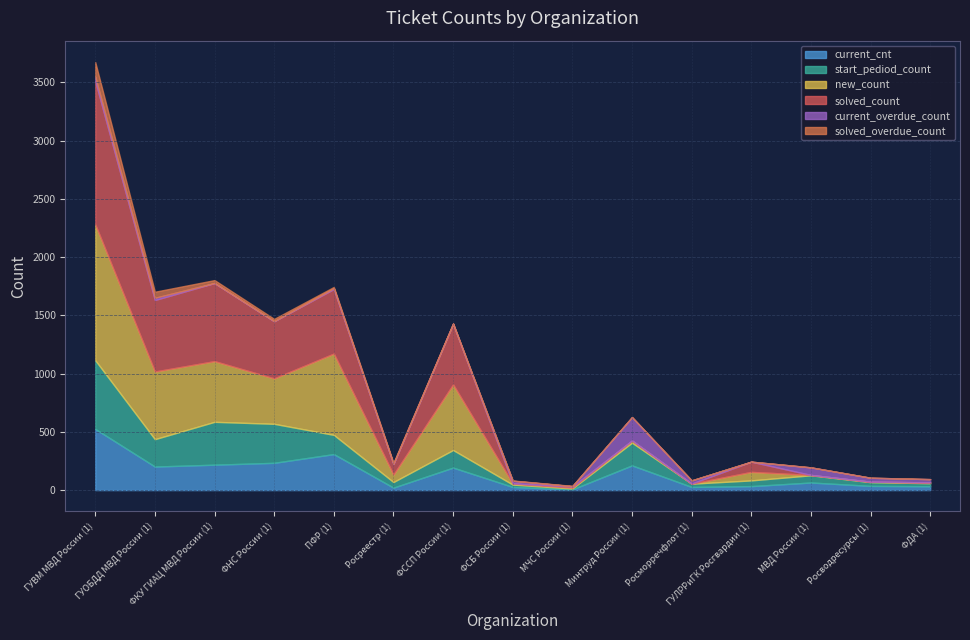

Is it true that start_pediod_count equals 19 at Росводресурсы (1)?

False